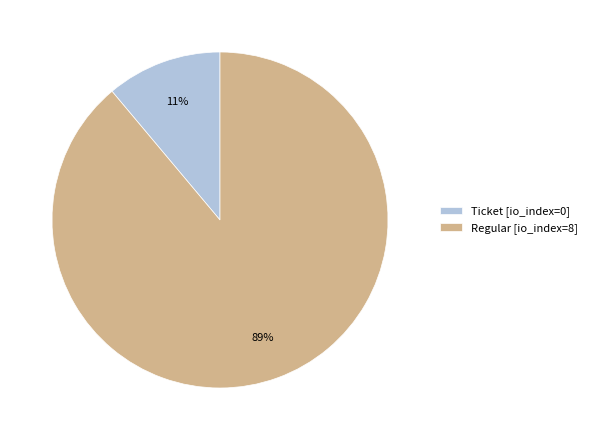

What is the smallest slice in the pie chart?

Ticket [io_index=0]